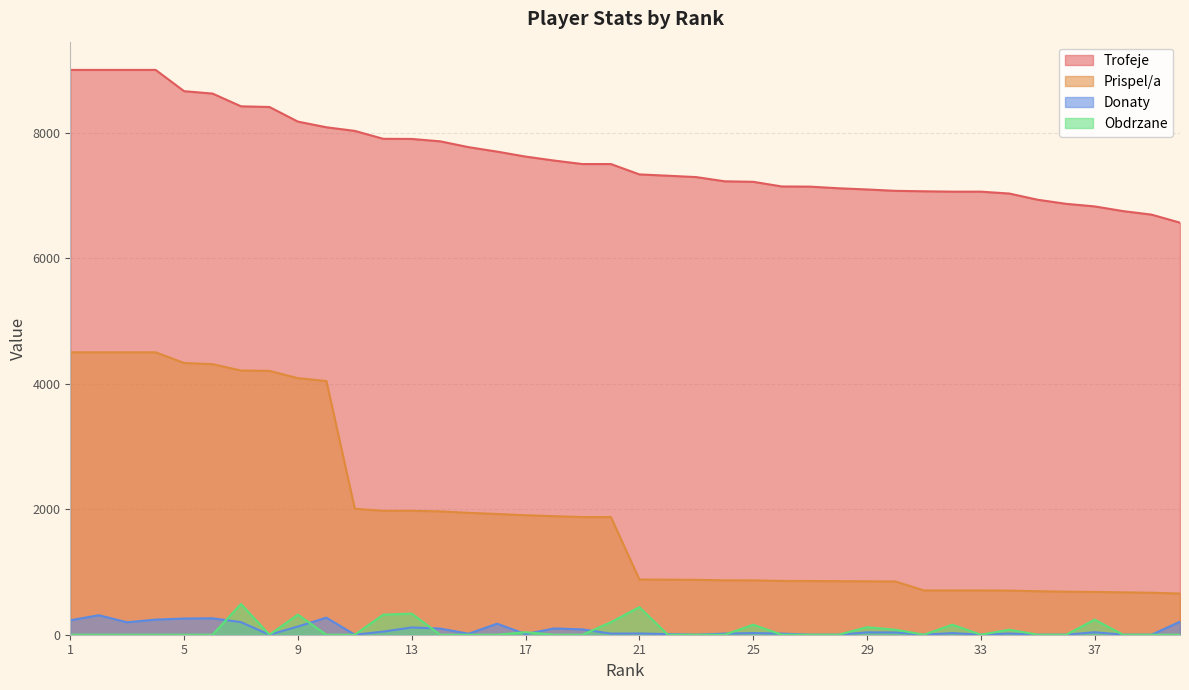

How many categories are shown in the chart?

40